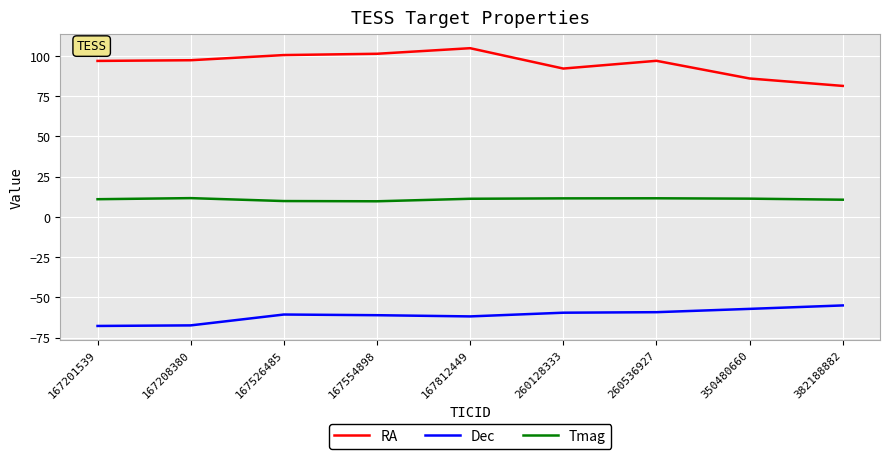

At which label is RA closest to 93?

260128333